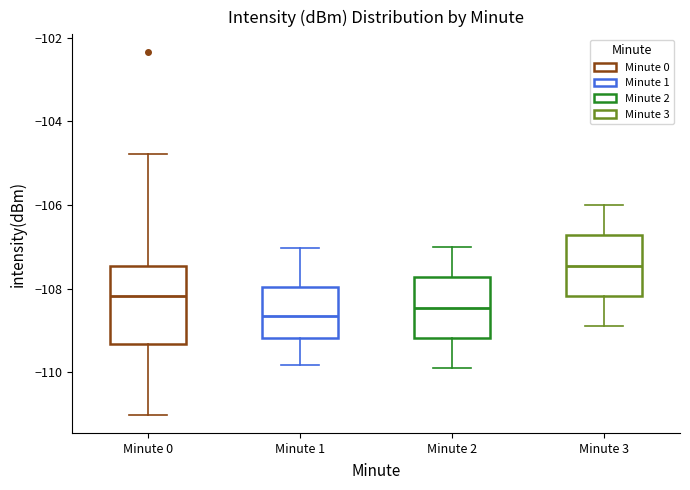

Where does the lower whisker of the box for Minute 0 end on the y-axis? The values are not printed on the chart, so give them approximately, as read against the axis.

-111.0